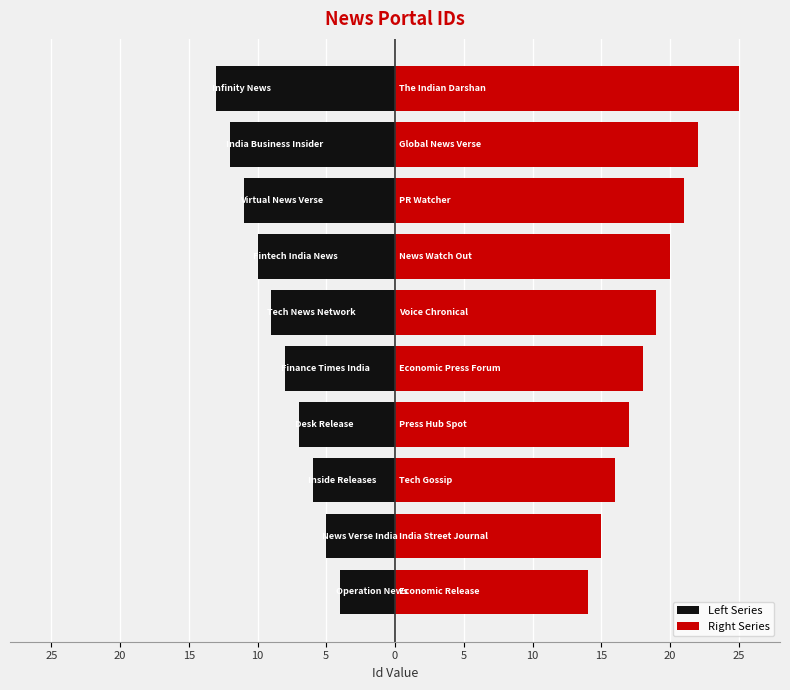

What are all the series names shown in the legend?

Left Series, Right Series